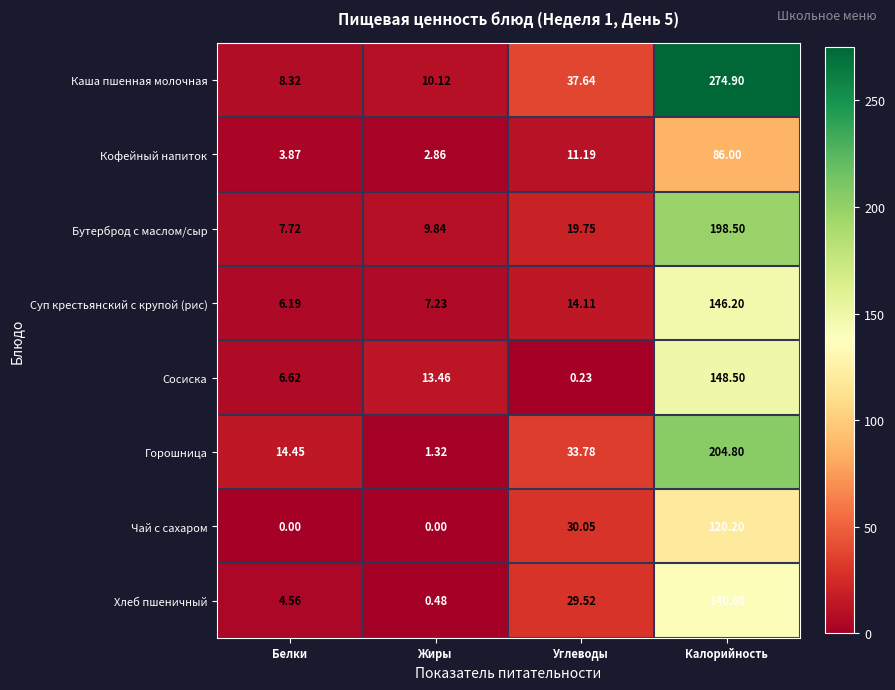

How many distinct data groups are displayed?

8